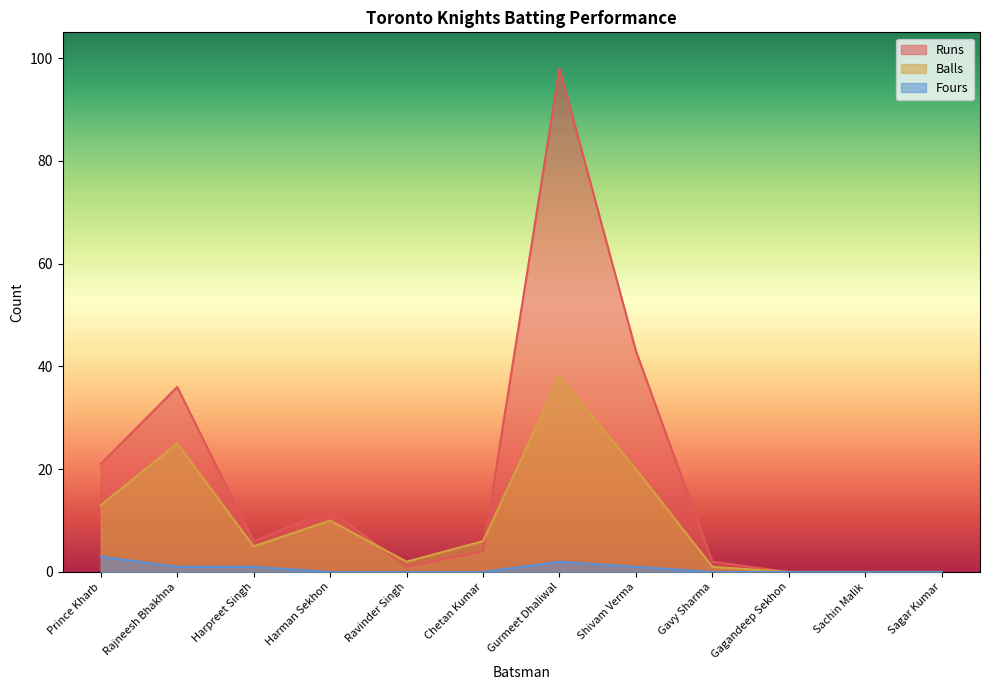

What is the average value of the Balls series?

10